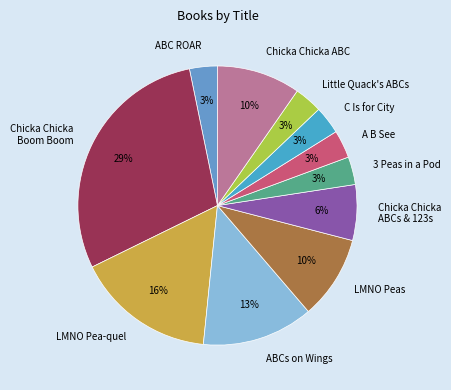

To the nearest percent, what is the average slice percentage?

9%